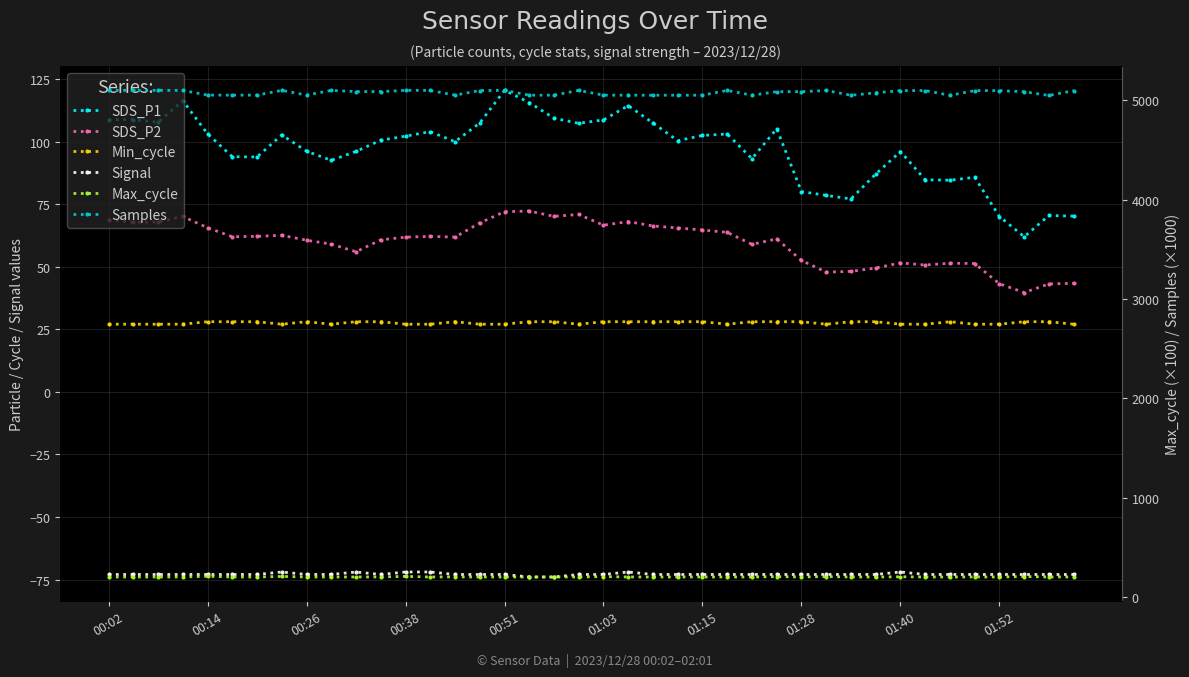

At which category is the sum across all series the highest?

00:51